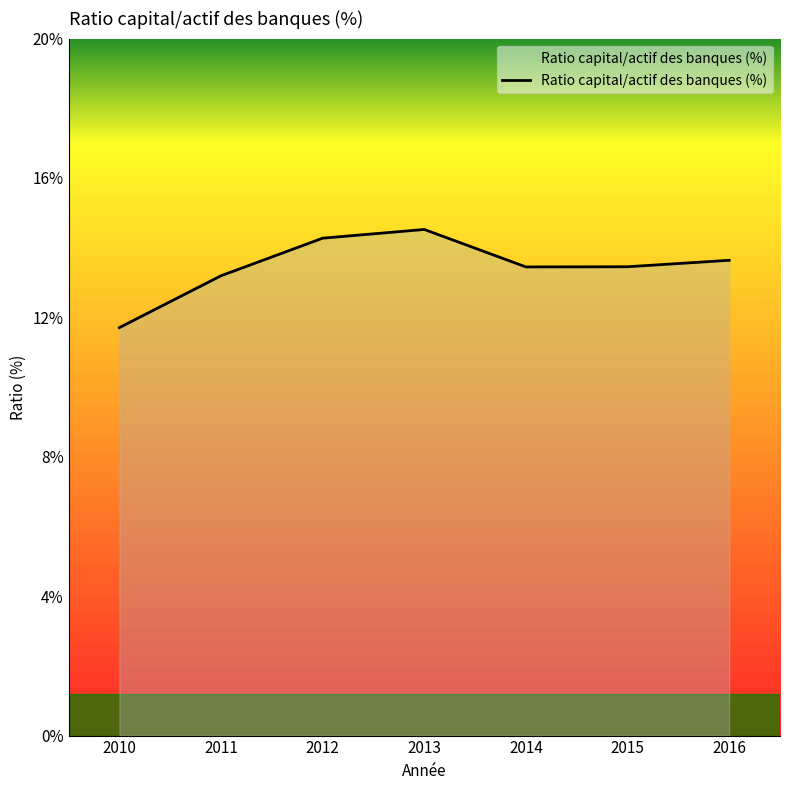

True or false: the data has more than 2 interior local peaks.

False